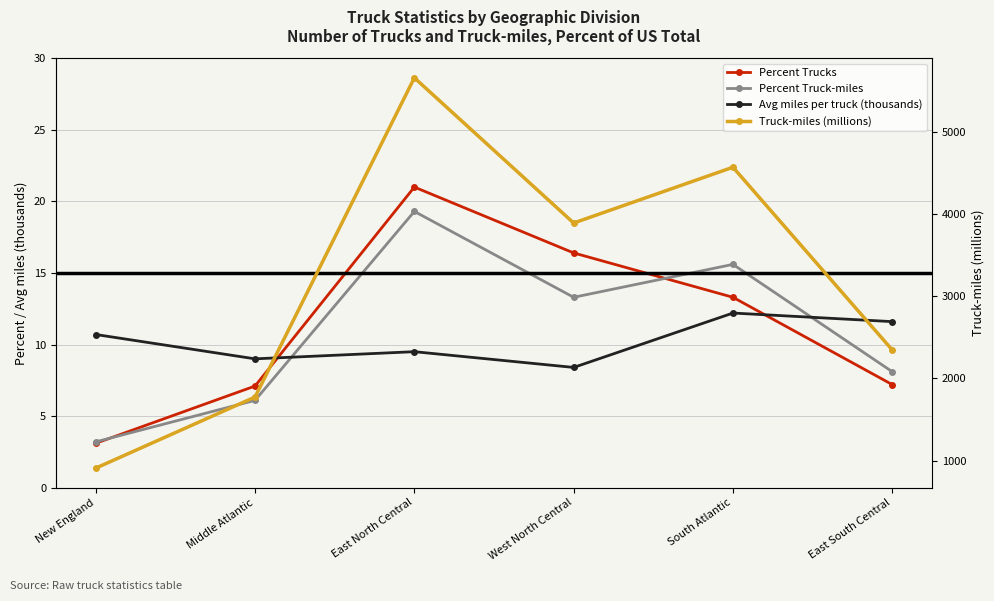

List the series in order of their peak value, lowest first.

Avg miles per truck (thousands), Percent Truck-miles, Percent Trucks, Truck-miles (millions)